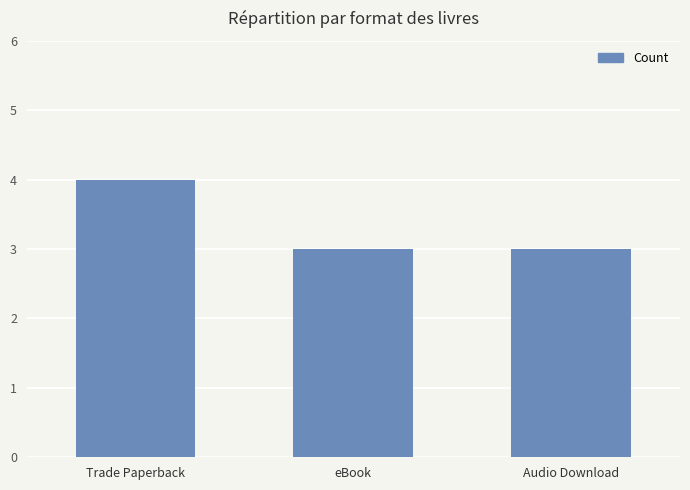

What is the sum of the values at Trade Paperback and eBook?

7